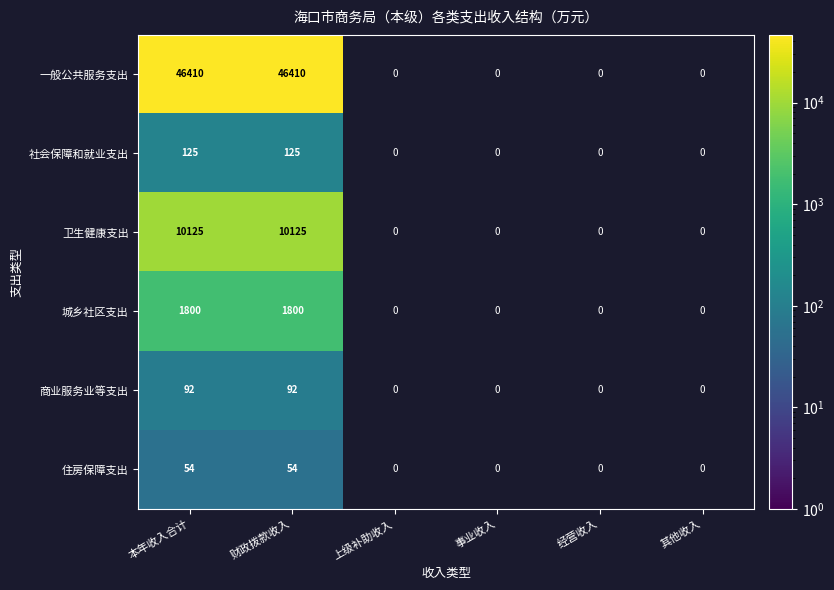

What is the total value across all series at 本年收入合计?

58606